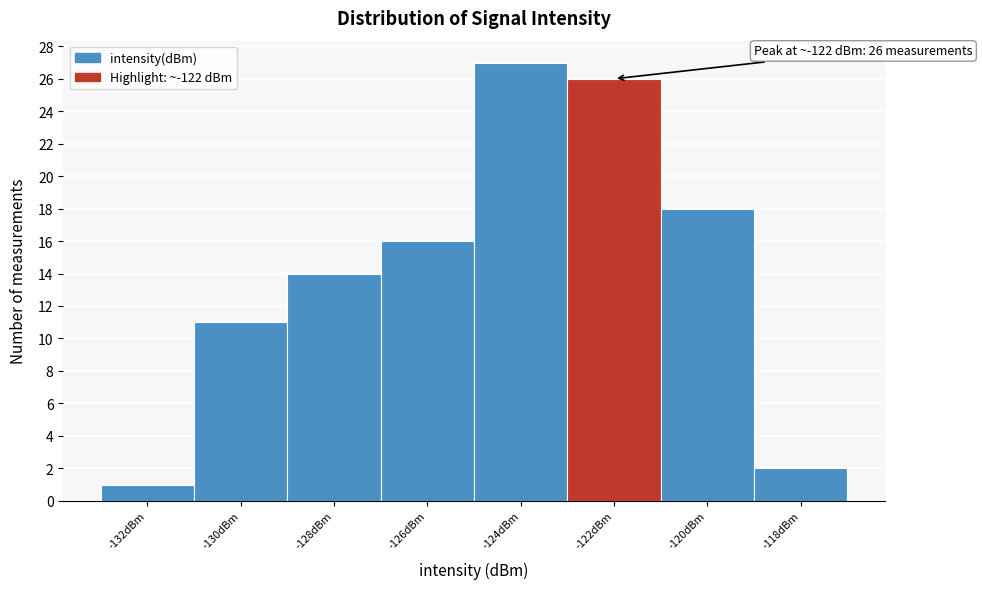

Reading right to left, what are all the values shown in this chart?

2	18	26	27	16	14	11	1